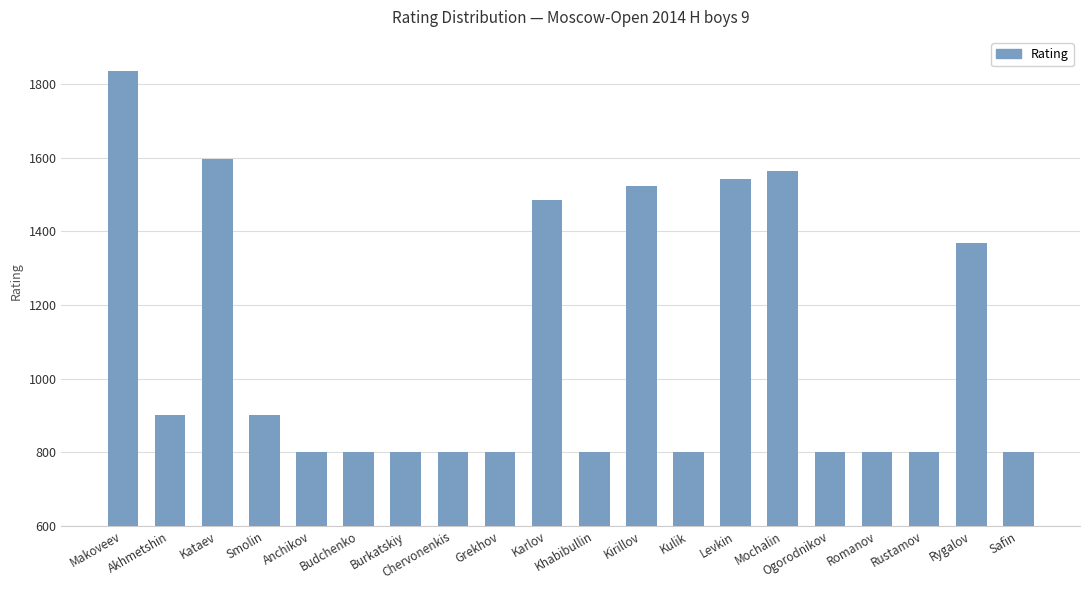

What is the smallest value displayed?

800